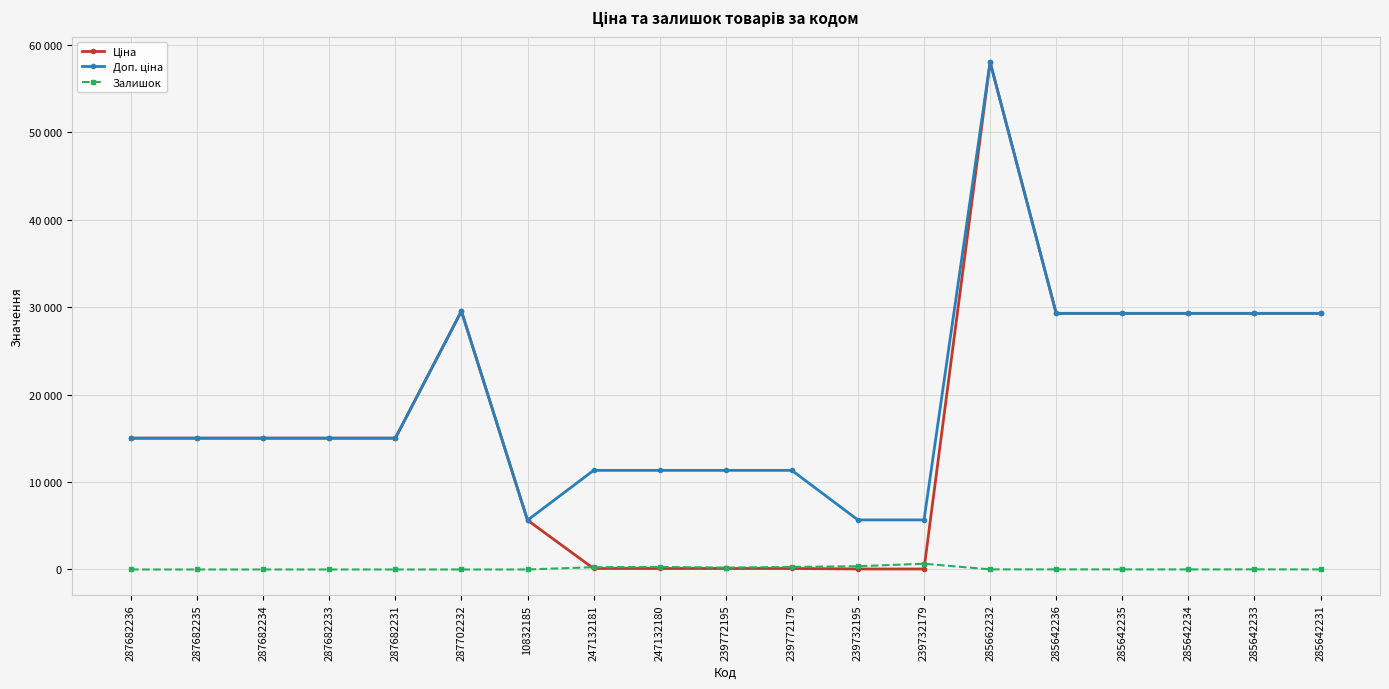

At which label does Доп. ціна first exceed 15019?

287682236